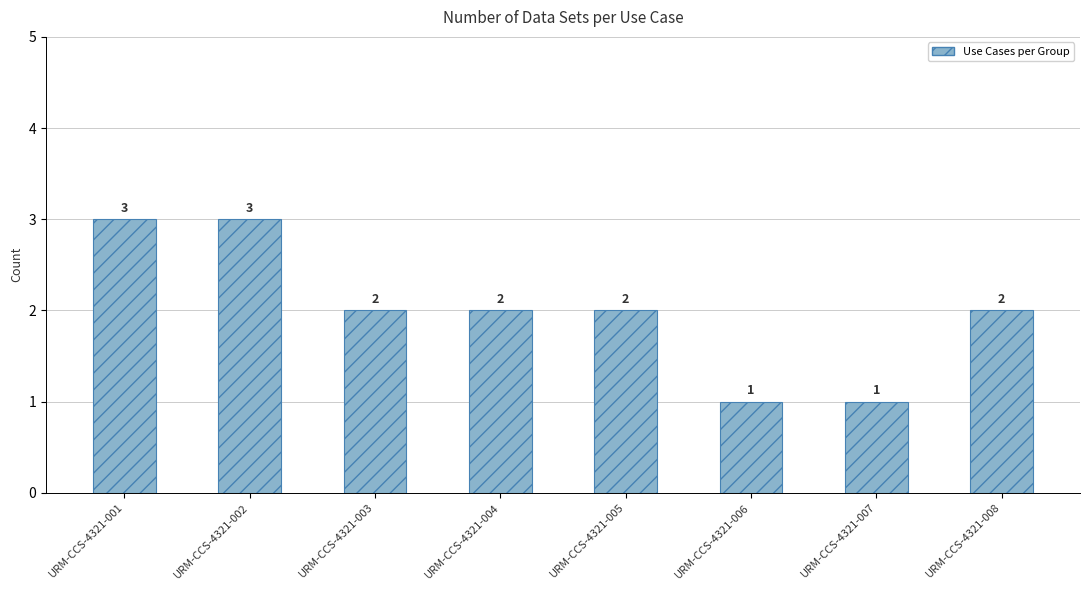

Reading left to right, what are all the values shown in this chart?

3	3	2	2	2	1	1	2